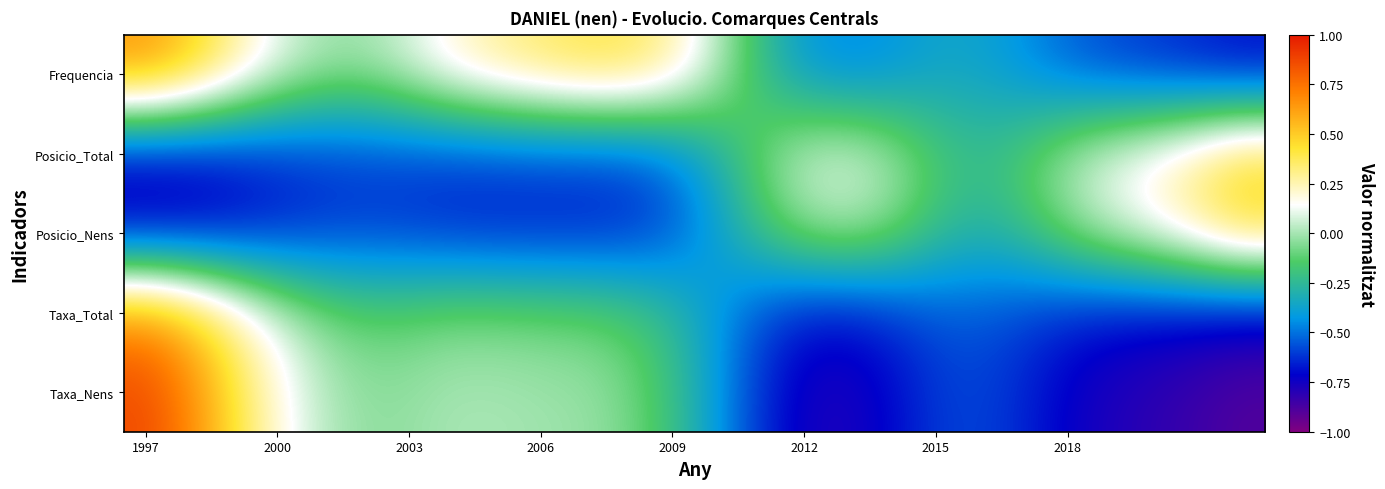

What is the smallest value displayed?

-0.9